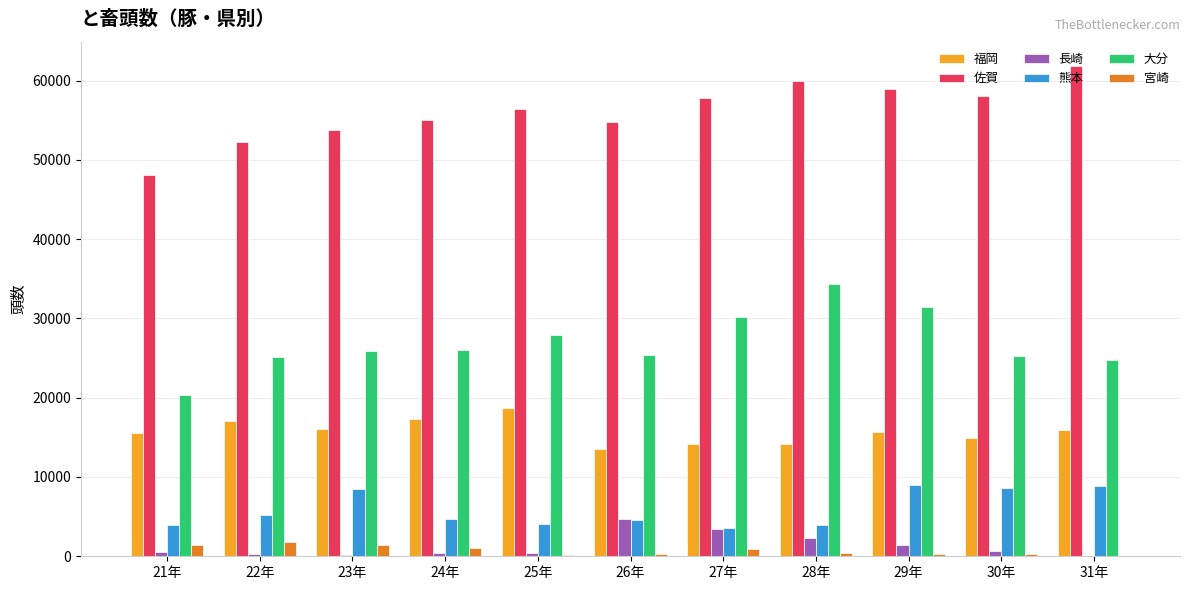

At which label is 熊本 closest to 6282?

22年